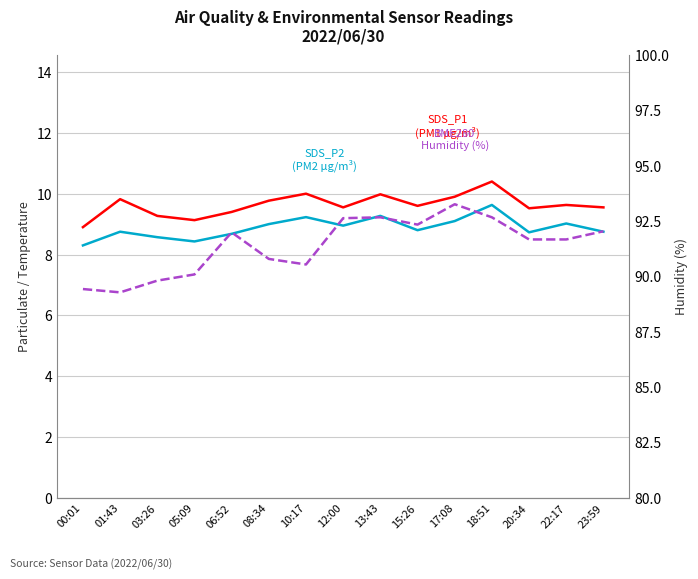

Which category has the lowest value in the SDS_P2 (PM2) series?

00:01